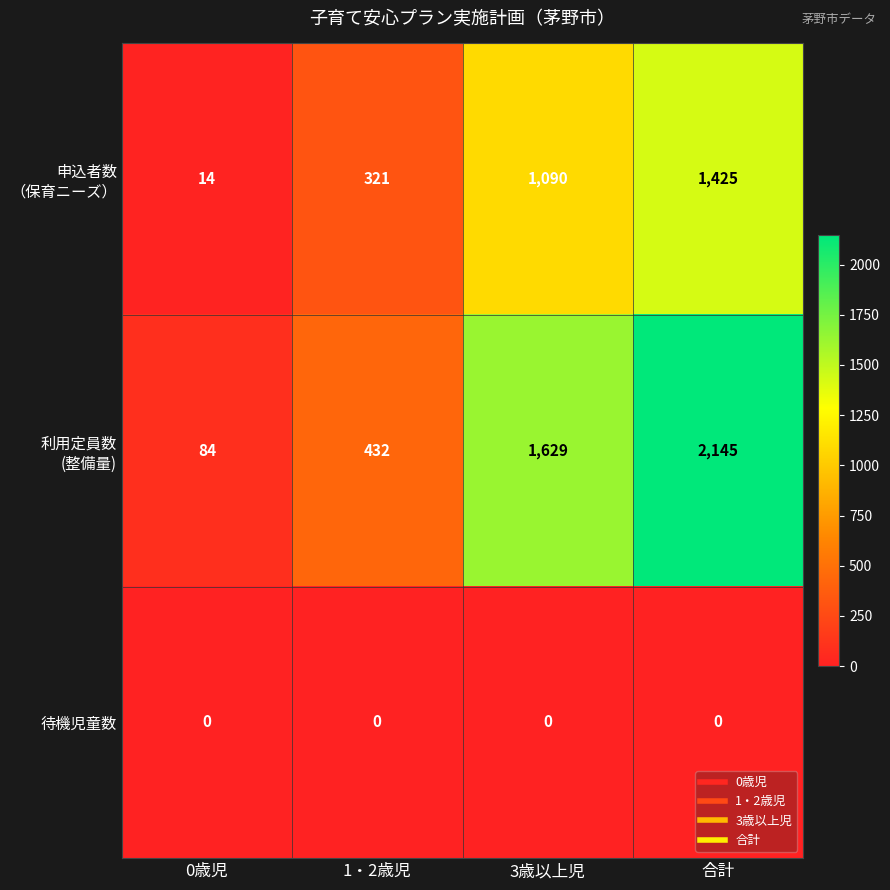

At which category is the sum across all series the highest?

合計